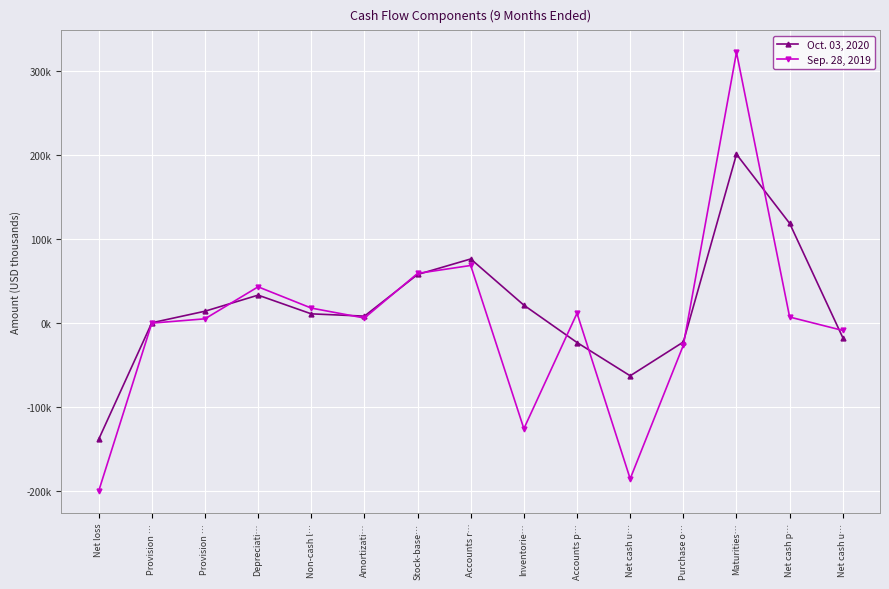

Does the chart have visible grid lines?

Yes